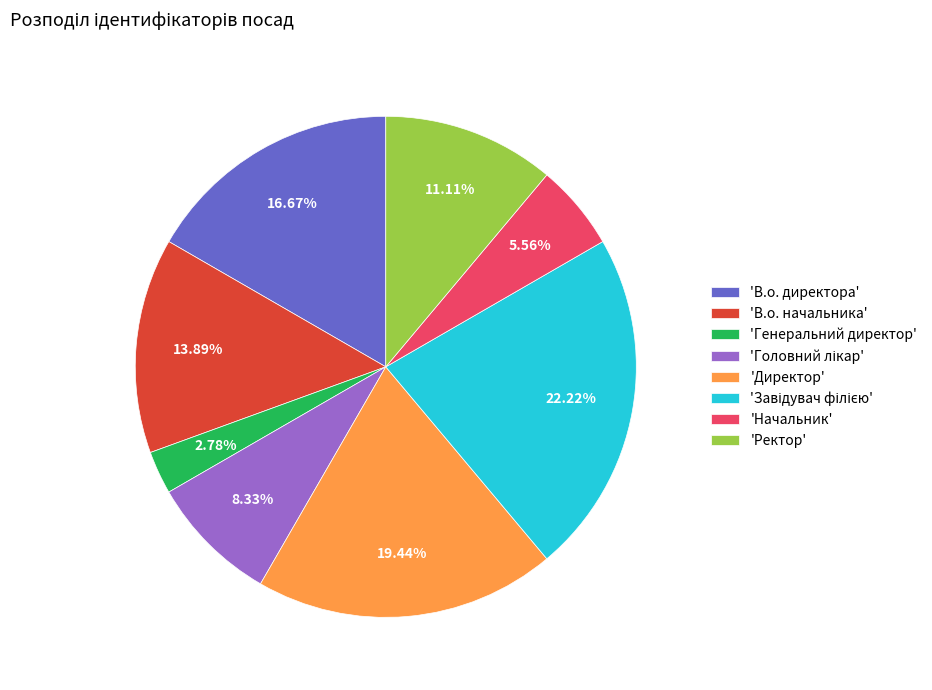

What is the ratio of the value at 'Директор' to the value at 'Генеральний директор'?

7.0